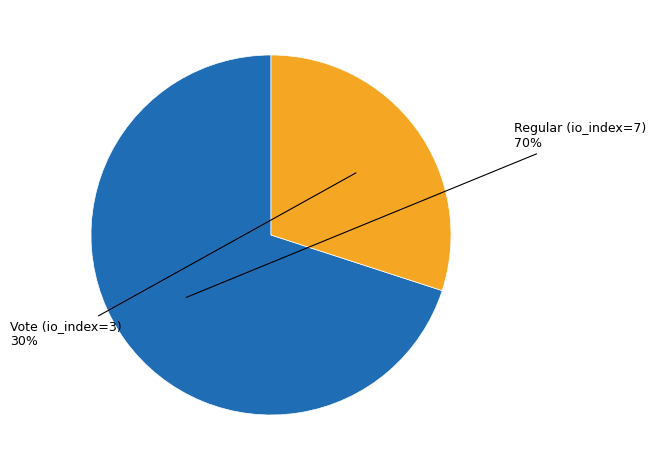

To the nearest percent, what is the average slice percentage?

50%